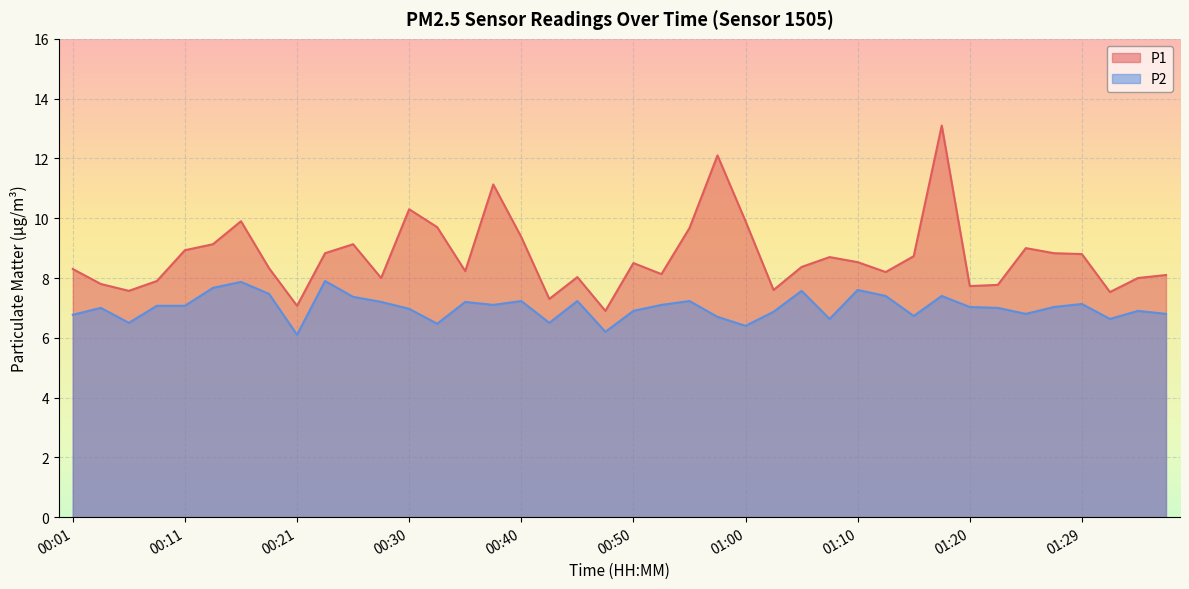

The value of P2 at 01:12 is 10.3. True or false?

False